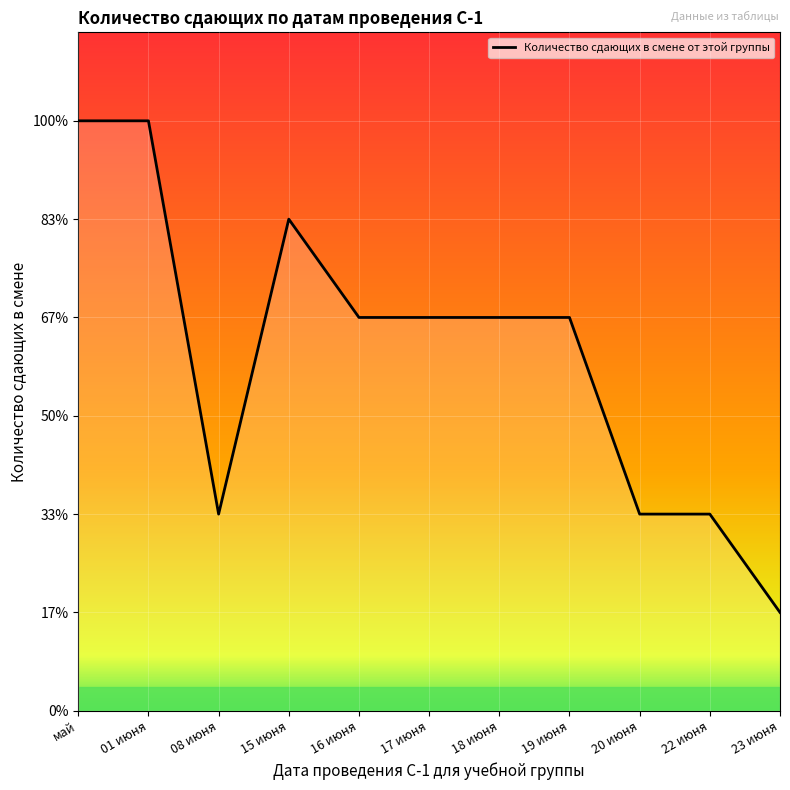

What is the minimum value shown in the chart?

1